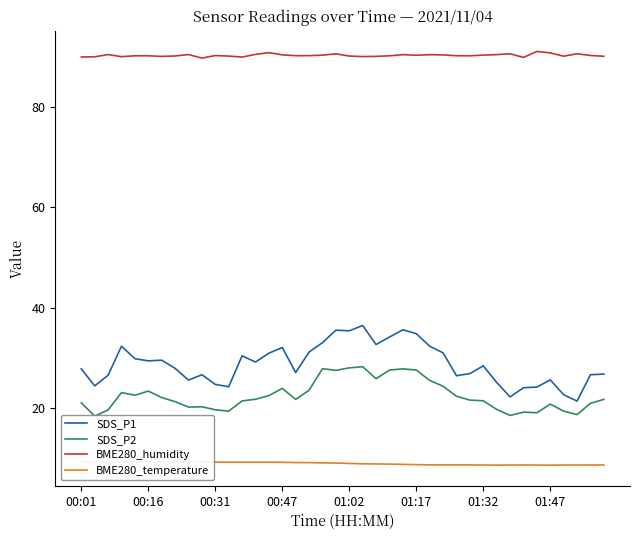

The SDS_P1 series shows 10.1 at 11. True or false?

False